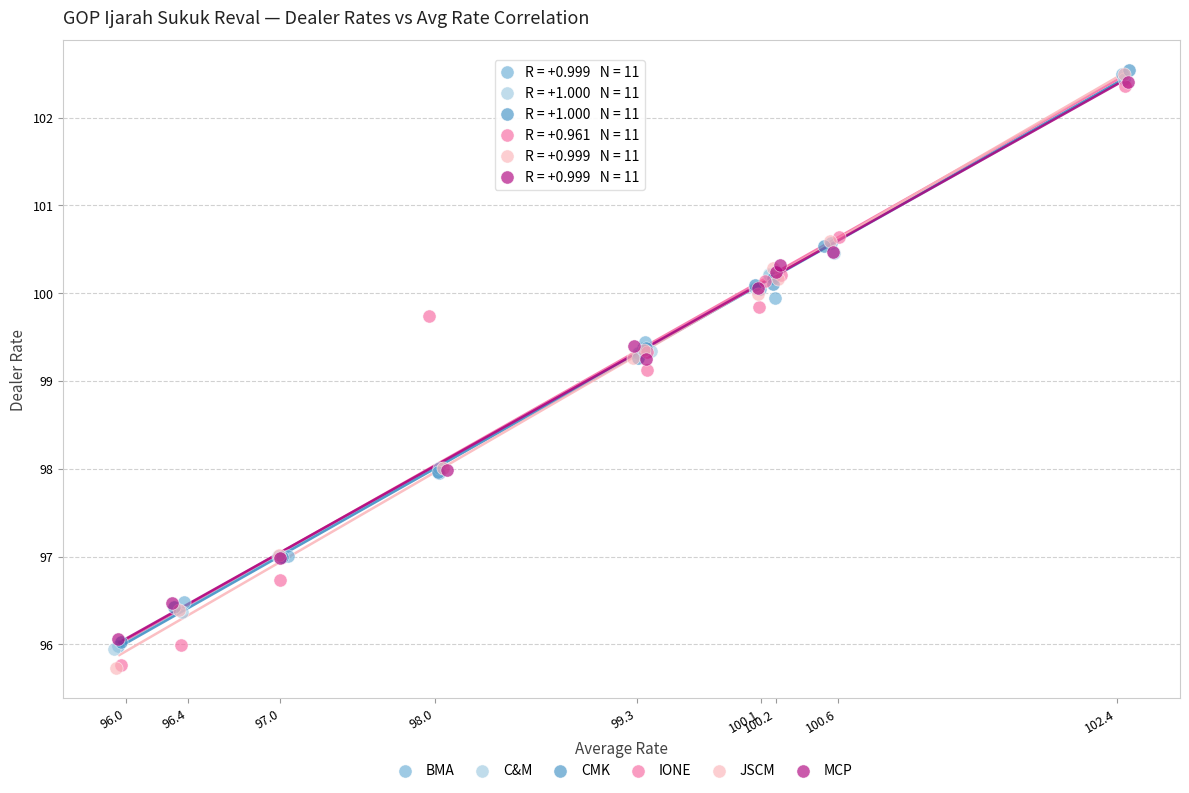

Which series has the widest spread of Y values?

JSCM